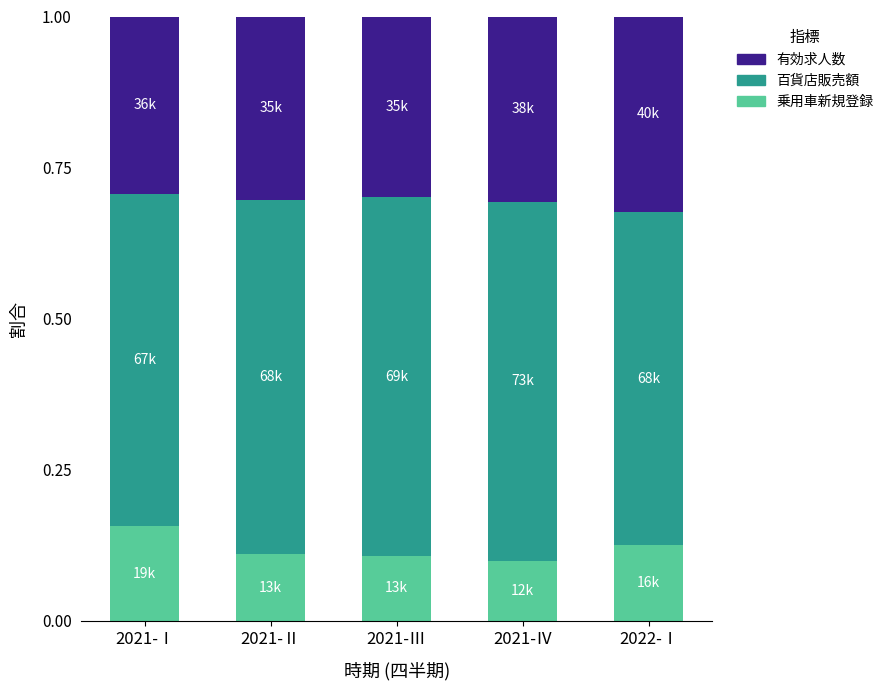

Which category has the highest value in the 乗用車新規登録 series?

2021-Ⅰ